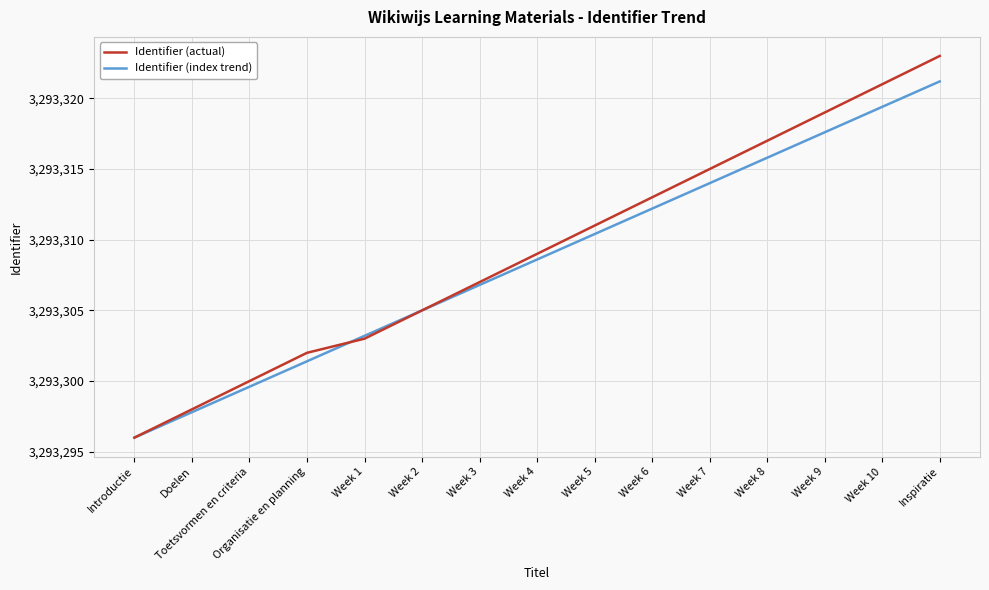

What position from the left is Week 5?

9